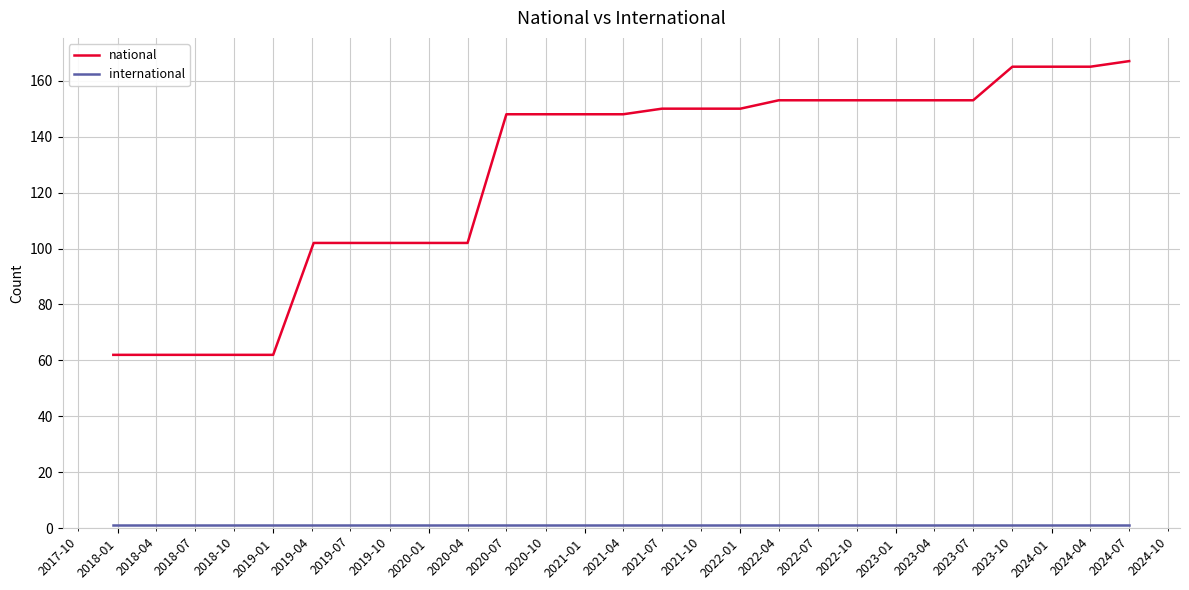

Which series has the widest spread of values?

national